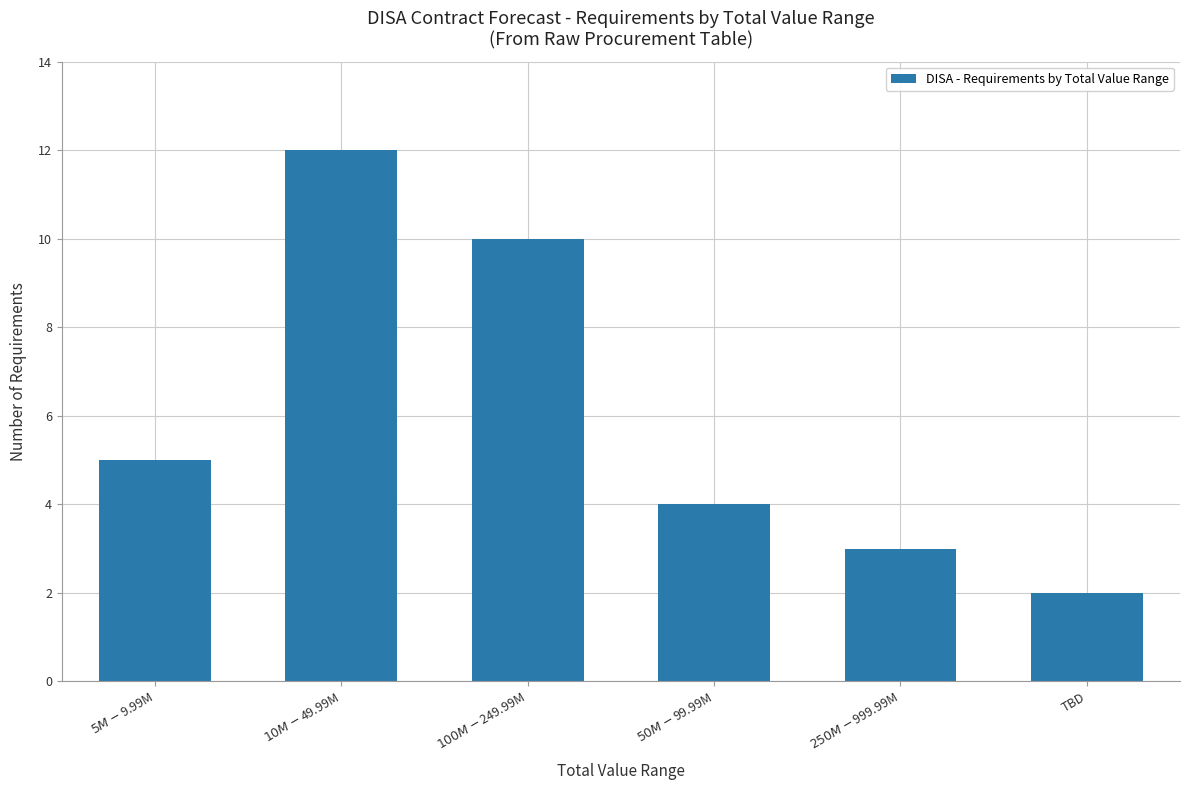

How many data points does each series have?

6